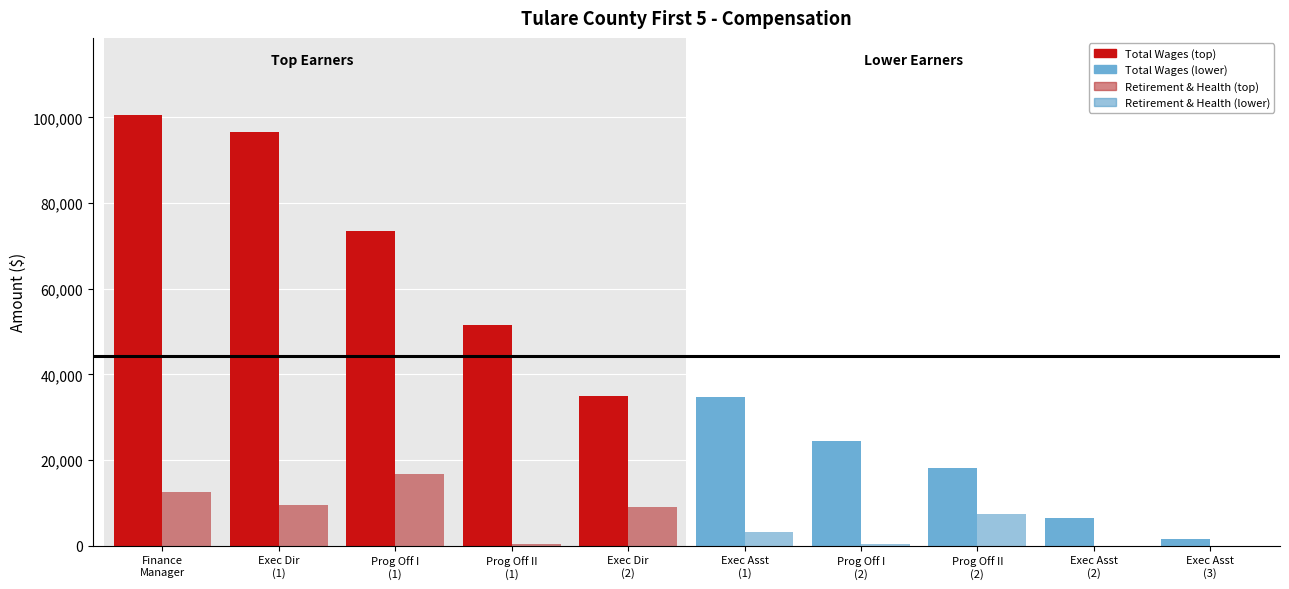

What is the greatest value displayed?

100500